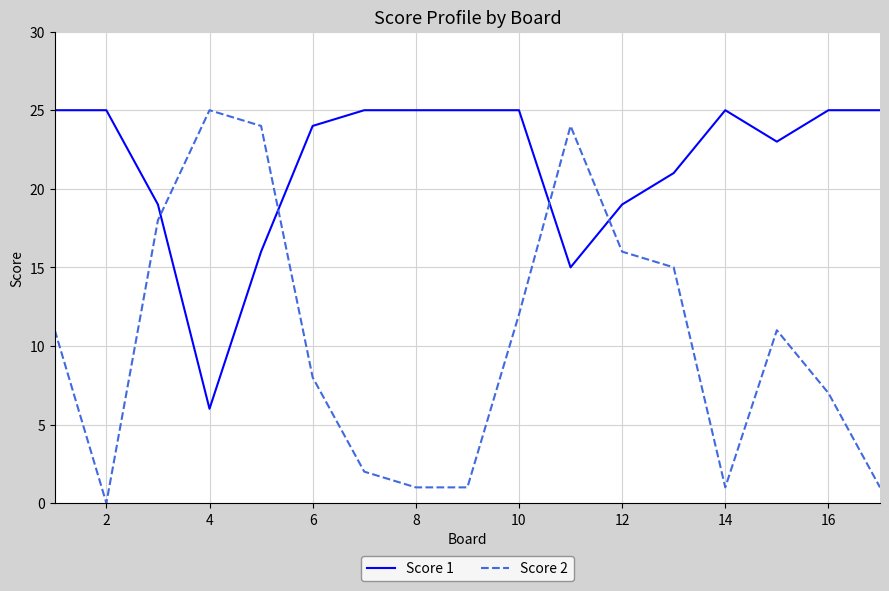

Which series has the largest range (max minus min)?

Score 2